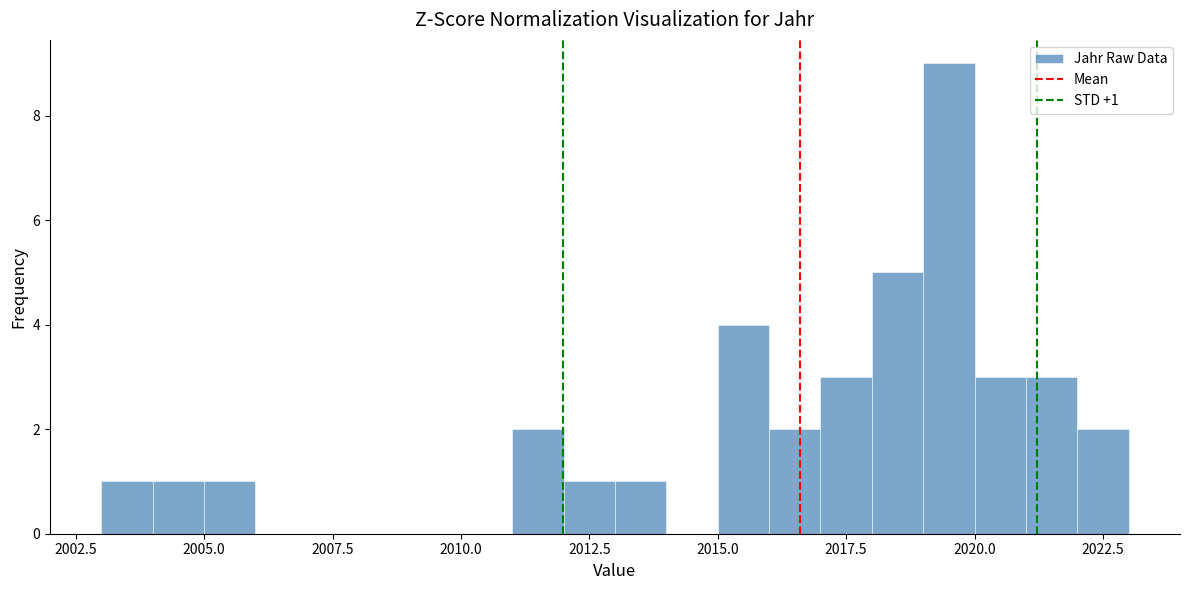

Around what value on the x-axis is the tallest bar? Give the approximate position of its centre, as read against the axis.

2019.5